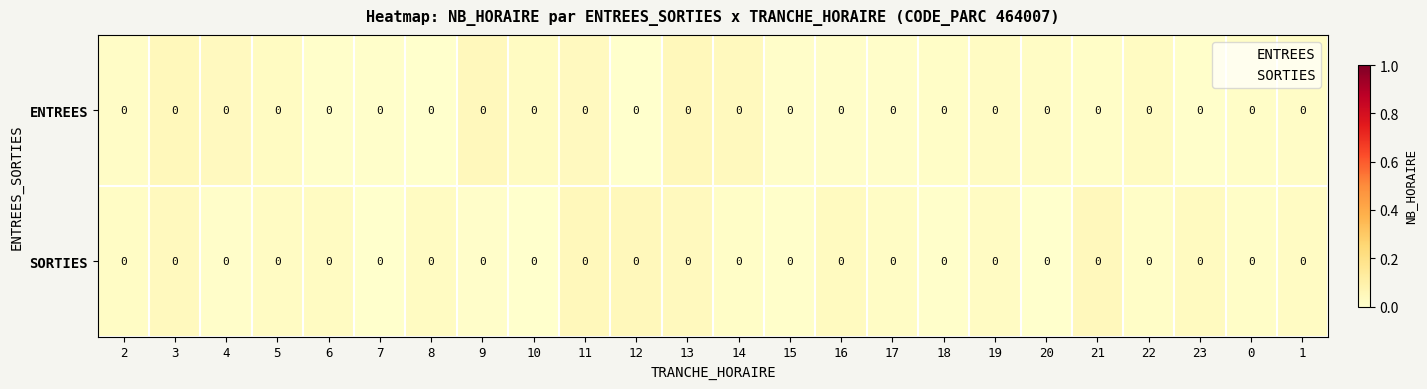

Where is ENTREES nearest to the value 0?

12